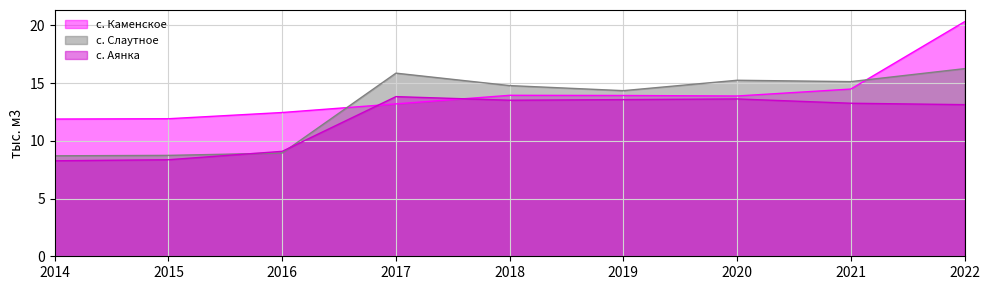

Where is с. Аянка nearest to the value 11?

2016